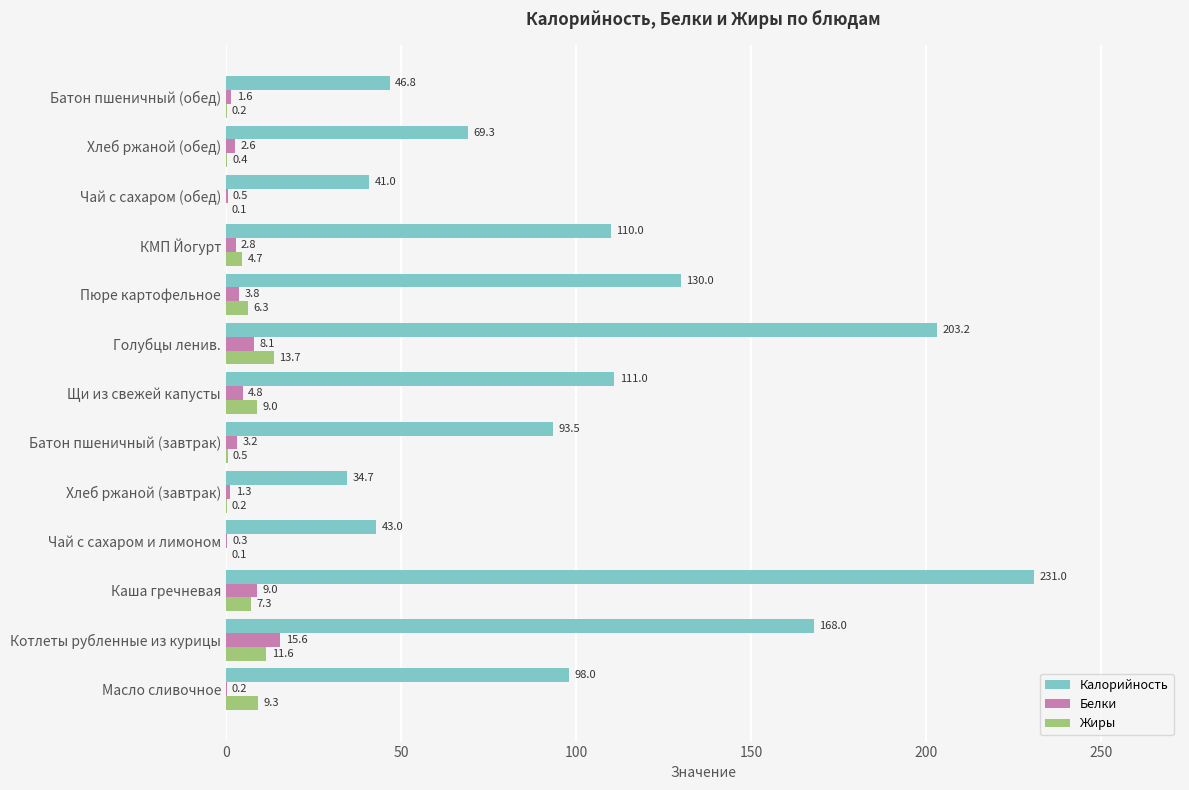

Which series has the largest total across all categories?

Калорийность